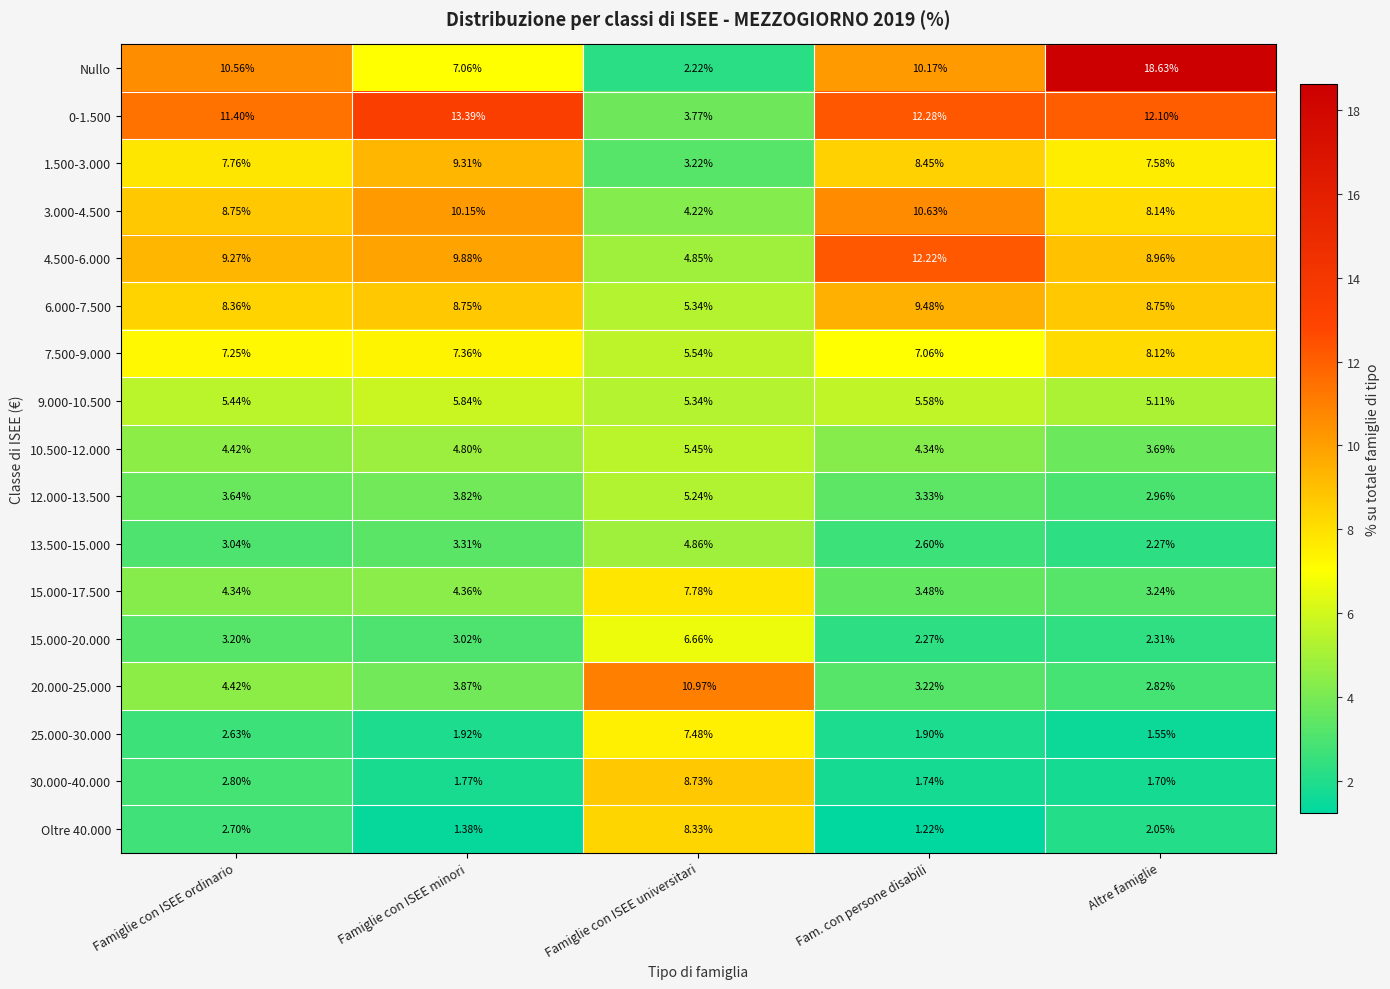

Rank the categories by Nullo value from lowest to highest.

Famiglie con ISEE universitari, Famiglie con ISEE minori, Fam. con persone disabili, Famiglie con ISEE ordinario, Altre famiglie